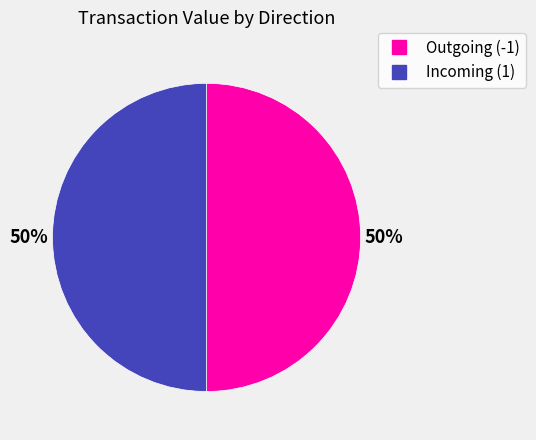

To the nearest percent, what is the average slice percentage?

50%